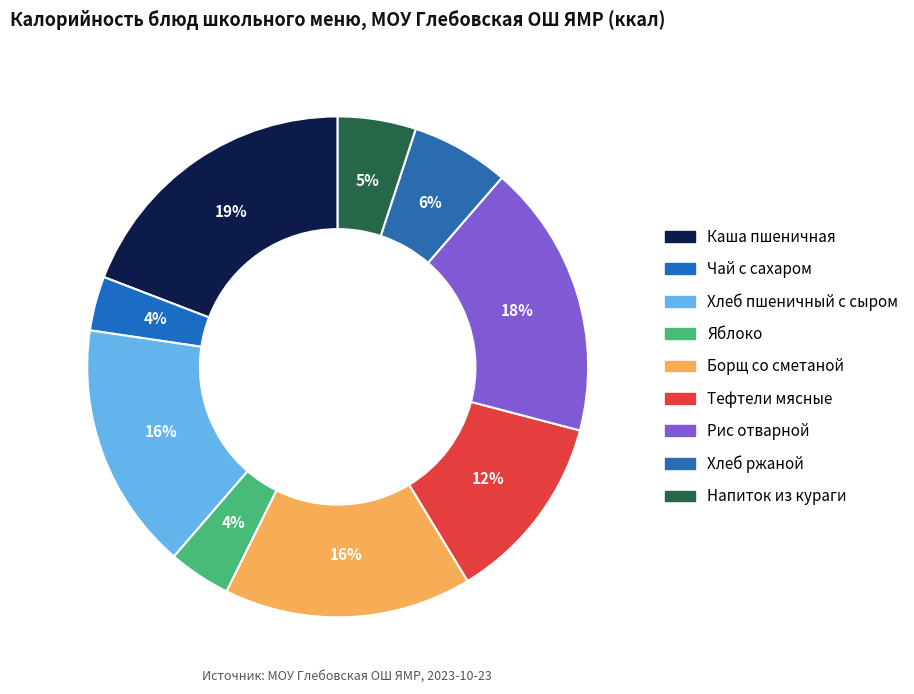

Combined, do Рис отварной and Хлеб пшеничный с сыром account for over 50%?

No